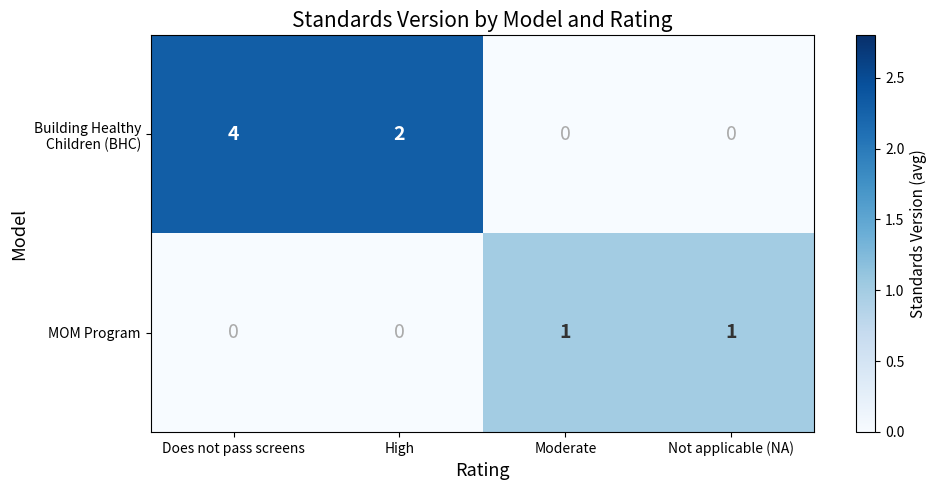

How many data points does each series have?

4